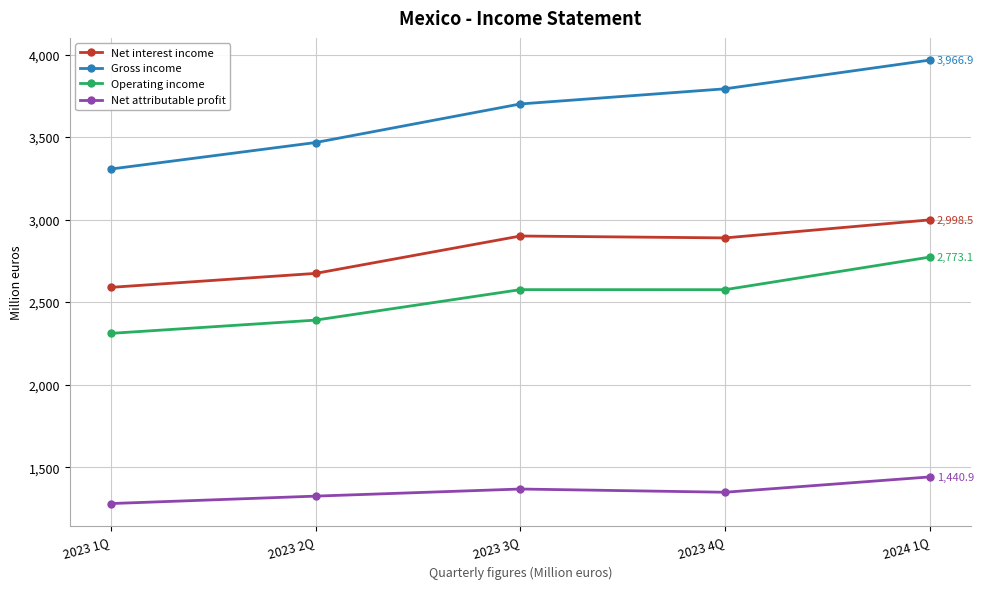

What is the difference between the maximum and minimum values in the Net attributable profit series?

161.5